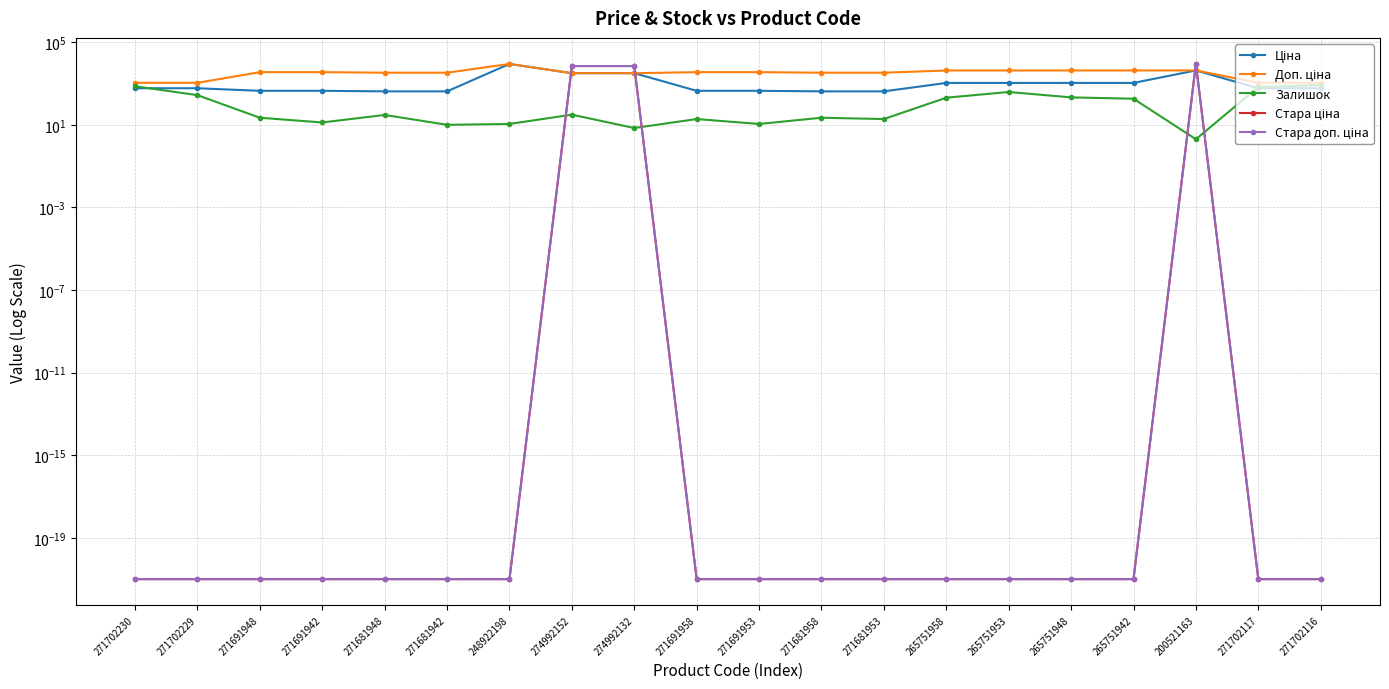

Reading left to right, list all the values displayed in this chart.

Ціна: 271702230=589.9	271702229=589.9	271691948=443.1	271691942=443.1	271681948=416.6	271681942=416.6	248922198=8856.7	274992152=3157.9	274992132=3157.9	271691958=443.1	271691953=443.1	271681958=416.6	271681953=416.6	265751958=1067.3	265751953=1067.3	265751948=1067.3	265751942=1067.3	200521163=4295.4	271702117=589.9	271702116=589.9
Доп. ціна: 271702230=1081.7	271702229=1081.7	271691948=3545.0	271691942=3545.0	271681948=3332.5	271681942=3332.5	248922198=8856.7	274992152=3158.0	274992132=3158.0	271691958=3545.0	271691953=3545.0	271681958=3332.5	271681953=3332.5	265751958=4269.4	265751953=4269.4	265751948=4269.4	265751942=4269.4	200521163=4295.0	271702117=1081.7	271702116=1081.7
Залишок: 271702230=736.0	271702229=273.0	271691948=22.0	271691942=13.0	271681948=30.0	271681942=10.0	248922198=11.0	274992152=31.0	274992132=7.0	271691958=19.0	271691953=11.0	271681958=22.0	271681953=19.0	265751958=206.0	265751953=388.0	265751948=213.0	265751942=183.0	200521163=2.0	271702117=680.0	271702116=836.0
Стара ціна: 271702230=0.0	271702229=0.0	271691948=0.0	271691942=0.0	271681948=0.0	271681942=0.0	248922198=0.0	274992152=7017.6	274992132=7017.6	271691958=0.0	271691953=0.0	271681958=0.0	271681953=0.0	265751958=0.0	265751953=0.0	265751948=0.0	265751942=0.0	200521163=9139.2	271702117=0.0	271702116=0.0
Стара доп. ціна: 271702230=0.0	271702229=0.0	271691948=0.0	271691942=0.0	271681948=0.0	271681942=0.0	248922198=0.0	274992152=7017.6	274992132=7017.6	271691958=0.0	271691953=0.0	271681958=0.0	271681953=0.0	265751958=0.0	265751953=0.0	265751948=0.0	265751942=0.0	200521163=9139.2	271702117=0.0	271702116=0.0